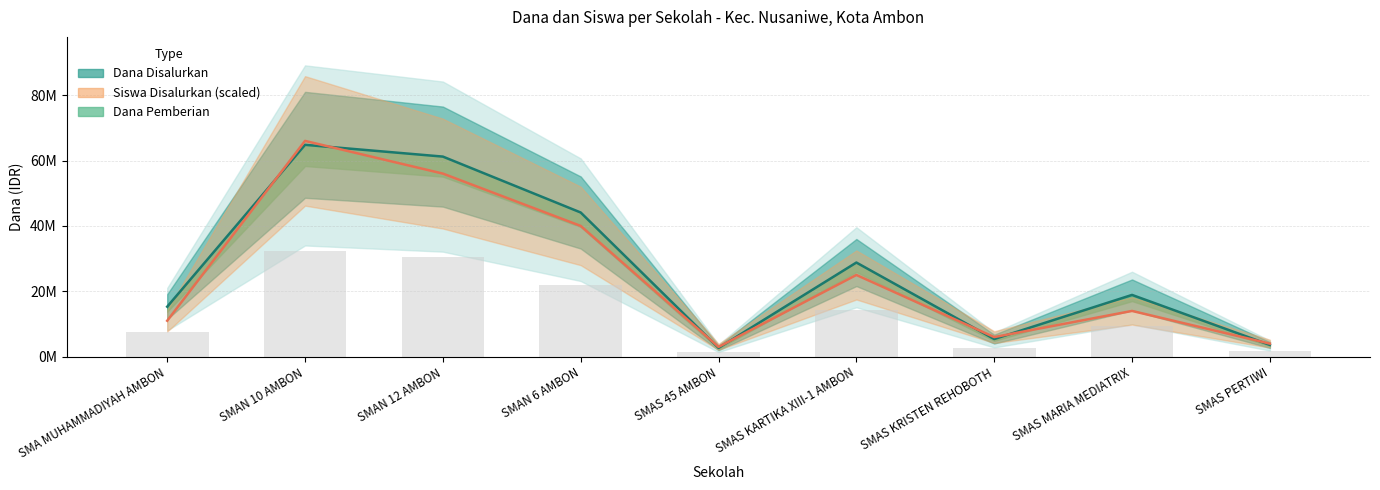

What is the label of the 1st bar from the right?

SMAS PERTIWI